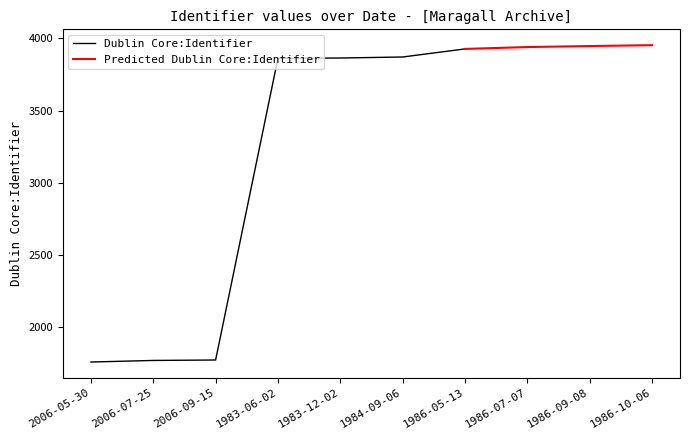

Rank the categories by value from lowest to highest.

2006-05-30, 2006-07-25, 2006-09-15, 1983-06-02, 1983-12-02, 1984-09-06, 1986-05-13, 1986-07-07, 1986-09-08, 1986-10-06